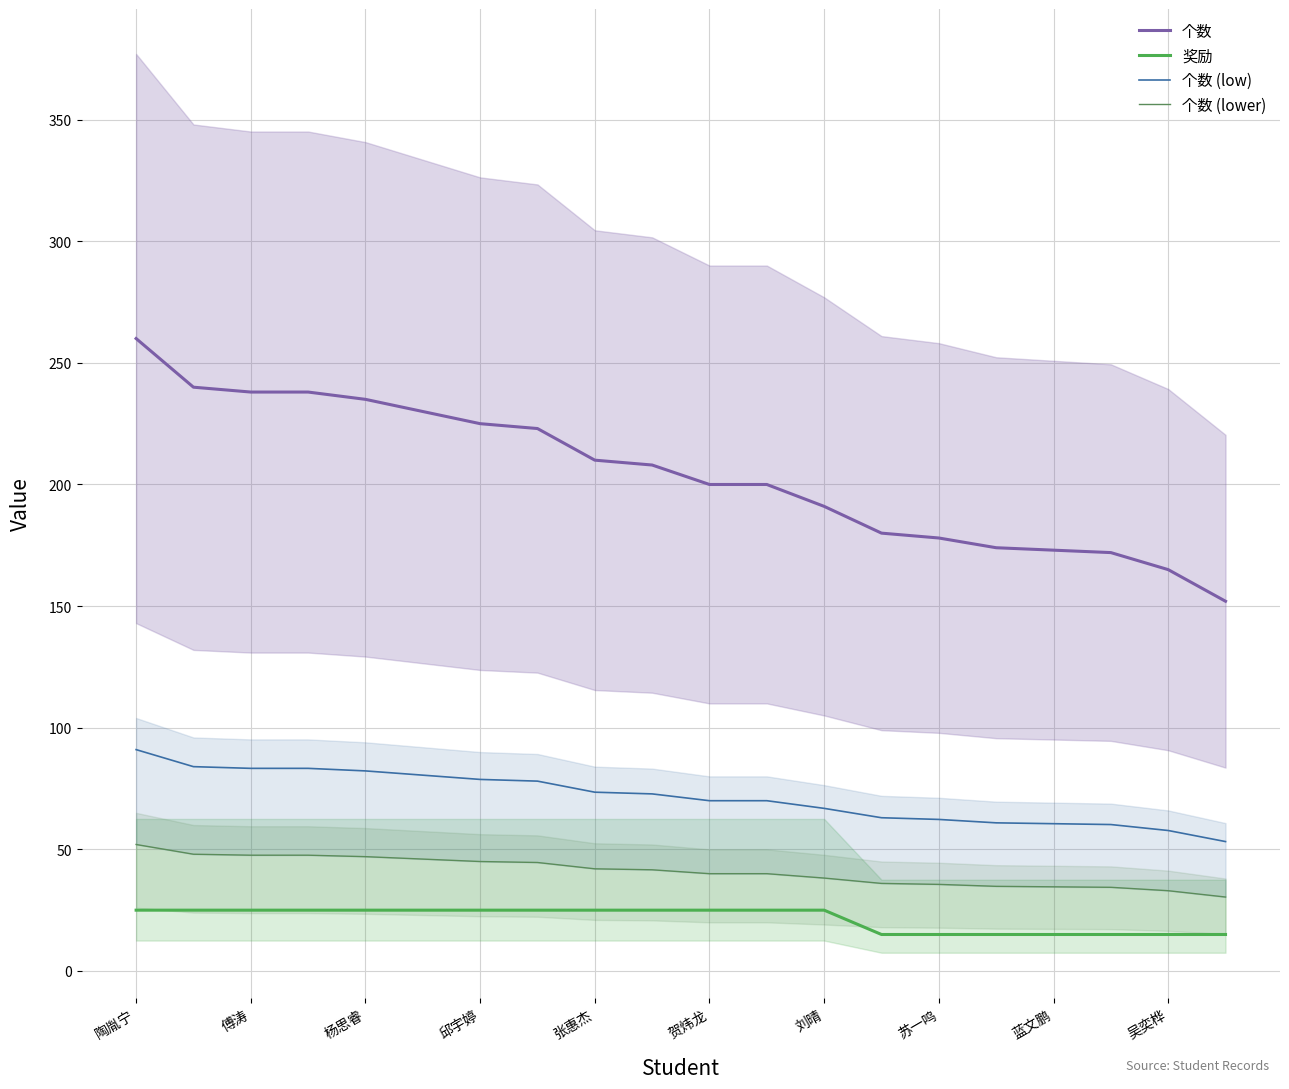

Which series has the largest total across all categories?

个数